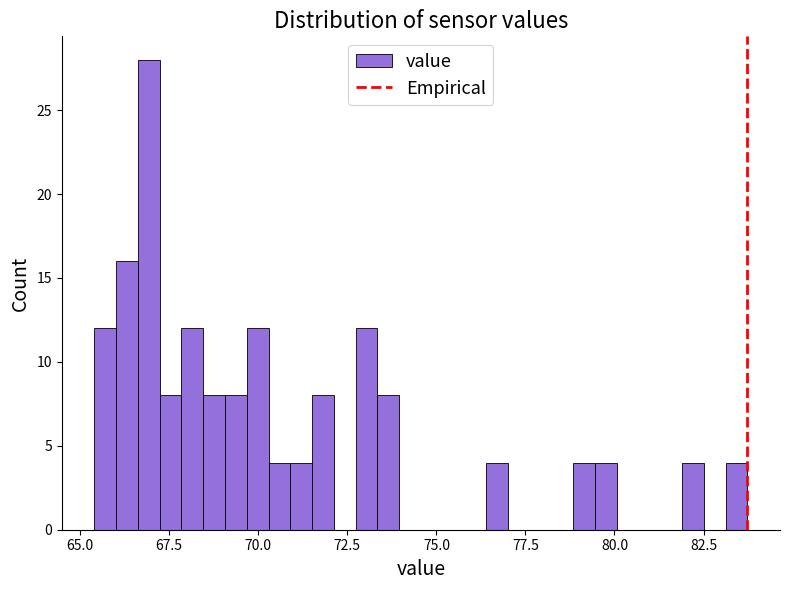

Around what value on the x-axis is the tallest bar? Give the approximate position of its centre, as read against the axis.

67.0